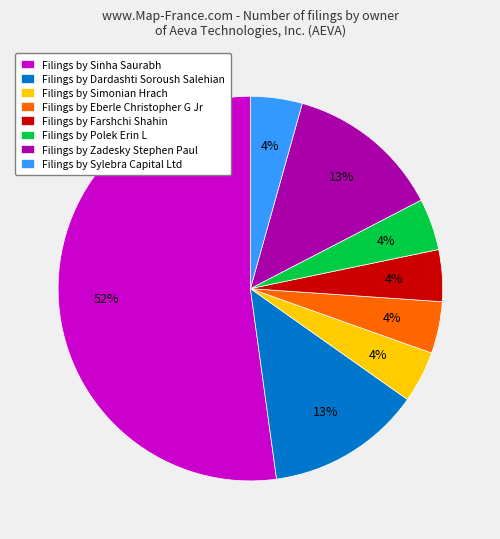

Is there a majority slice in this chart?

Yes